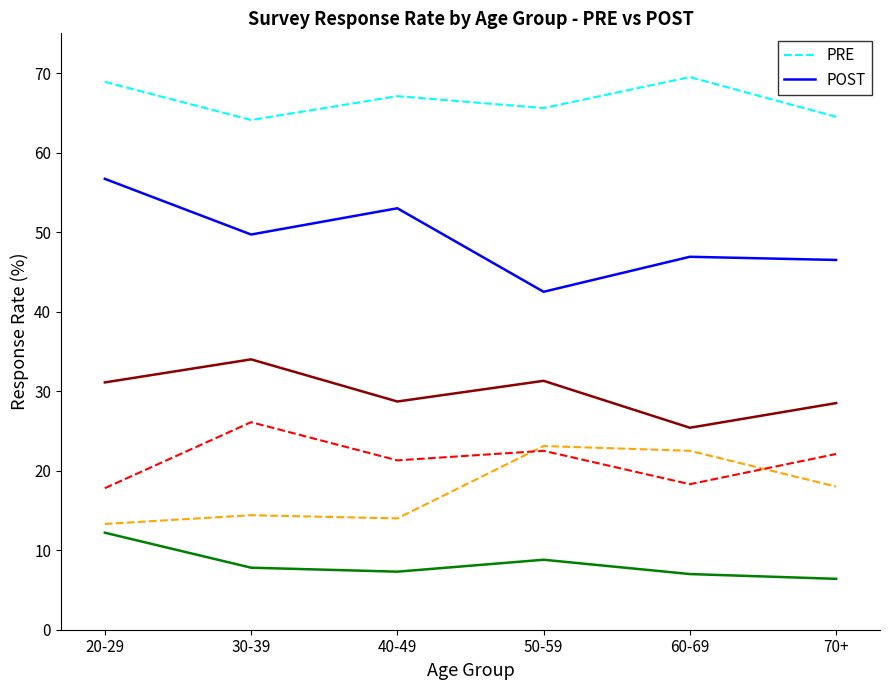

What is the difference between the highest and lowest values at 30-39?

56.3